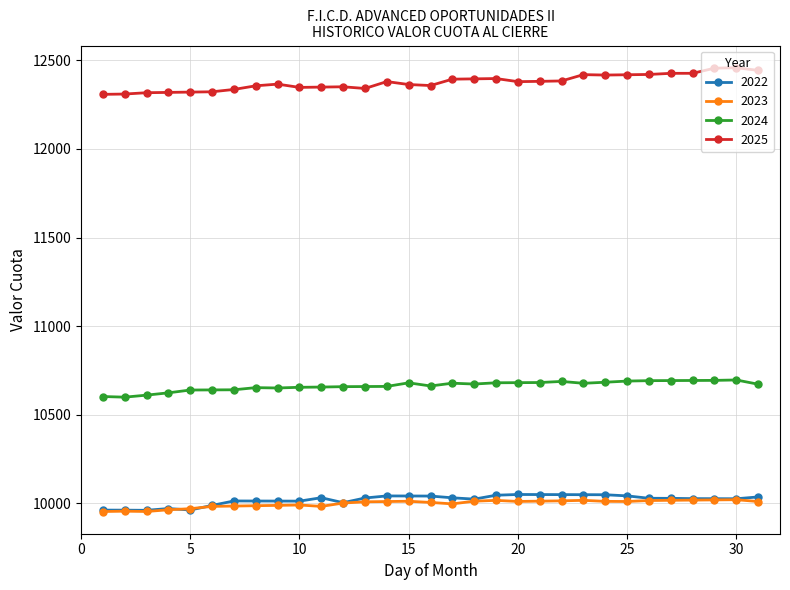

Does the chart have visible grid lines?

Yes